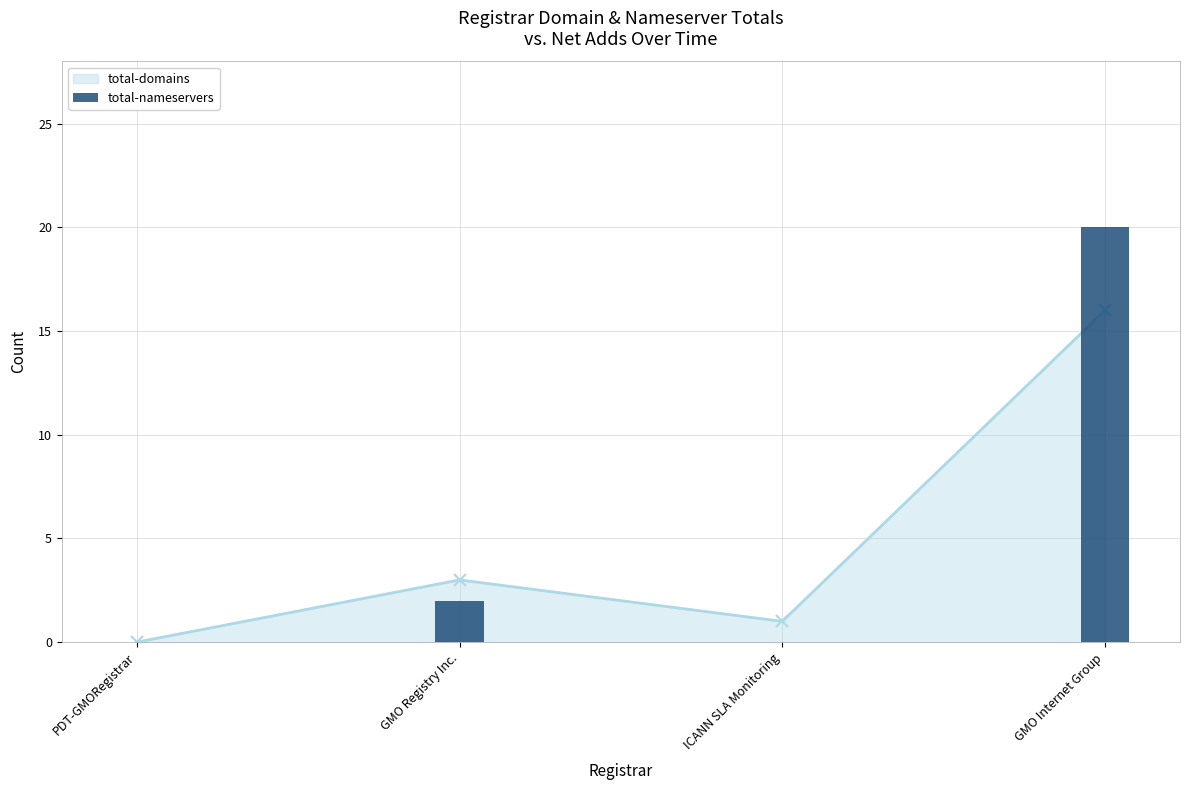

Which has a higher value, GMO Internet Group or GMO Registry Inc.?

GMO Internet Group